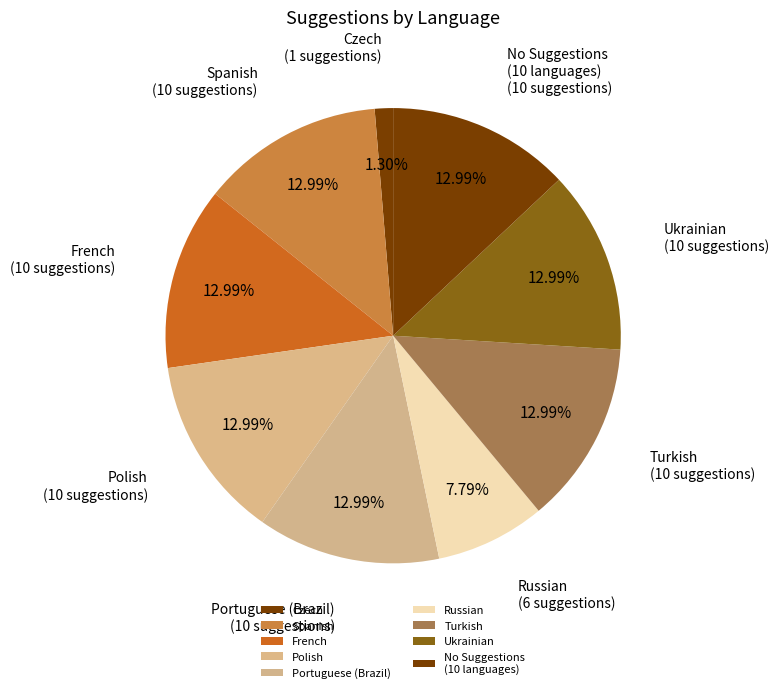

How many slices are in this pie chart?

9